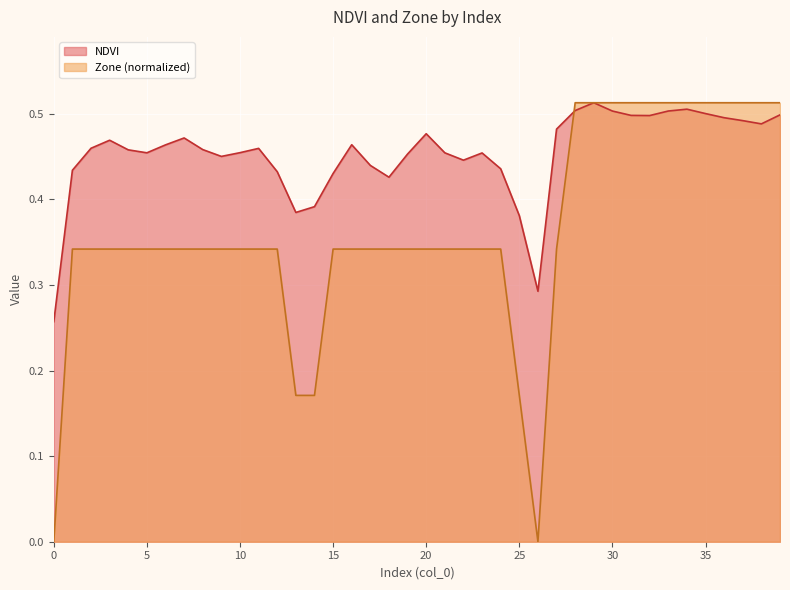

The value of Zone at 19 is 0.3. True or false?

True